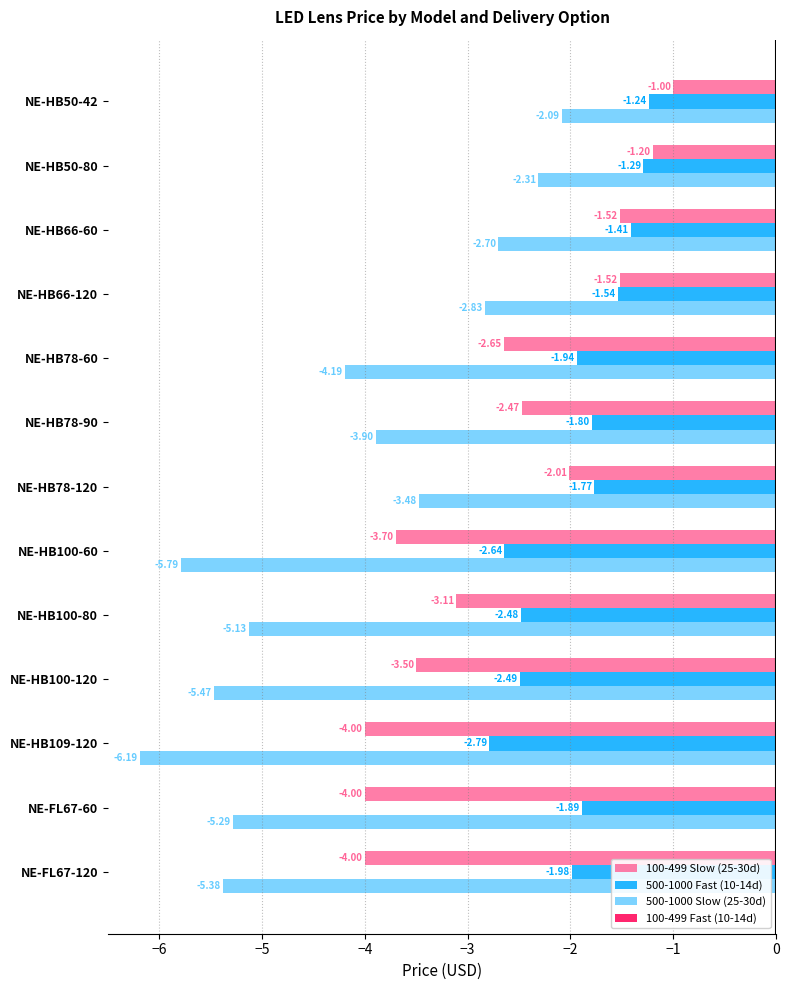

What is the sum of the 100-499 Slow (25-30d) values at NE-HB78-120 and NE-HB66-60?

-3.5